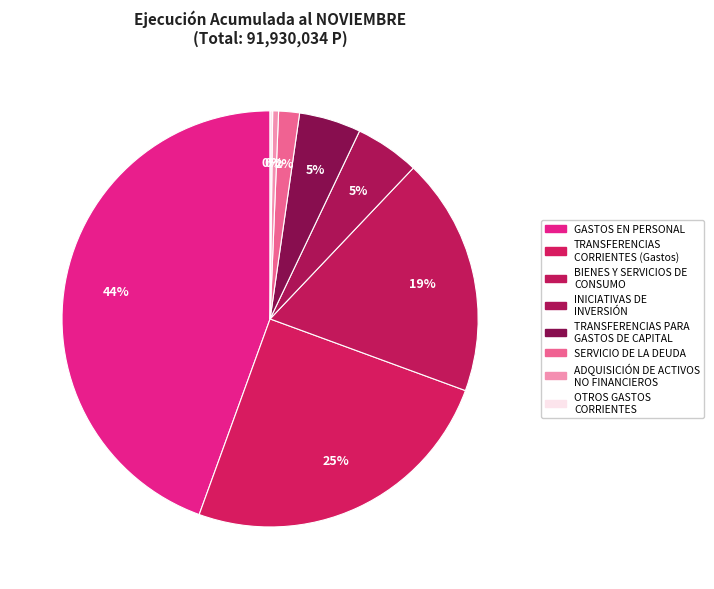

What is the total percentage of BIENES Y SERVICIOS DE CONSUMO and TRANSFERENCIAS PARA GASTOS DE CAPITAL?

23.3%